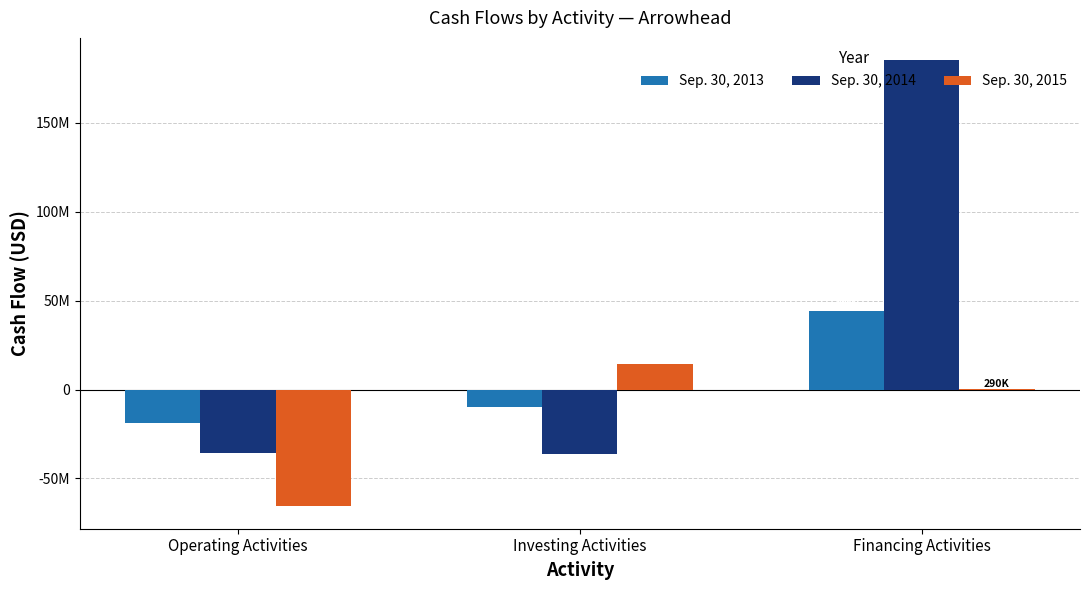

What position from the left is Financing Activities?

3